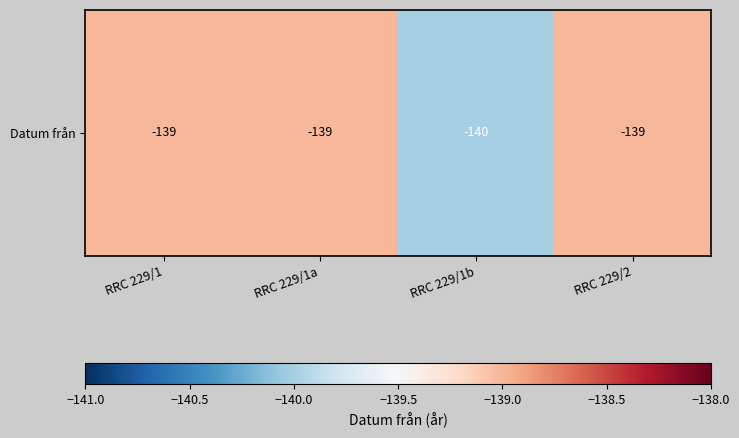

What is the difference between the values at RRC 229/2 and RRC 229/1b?

1